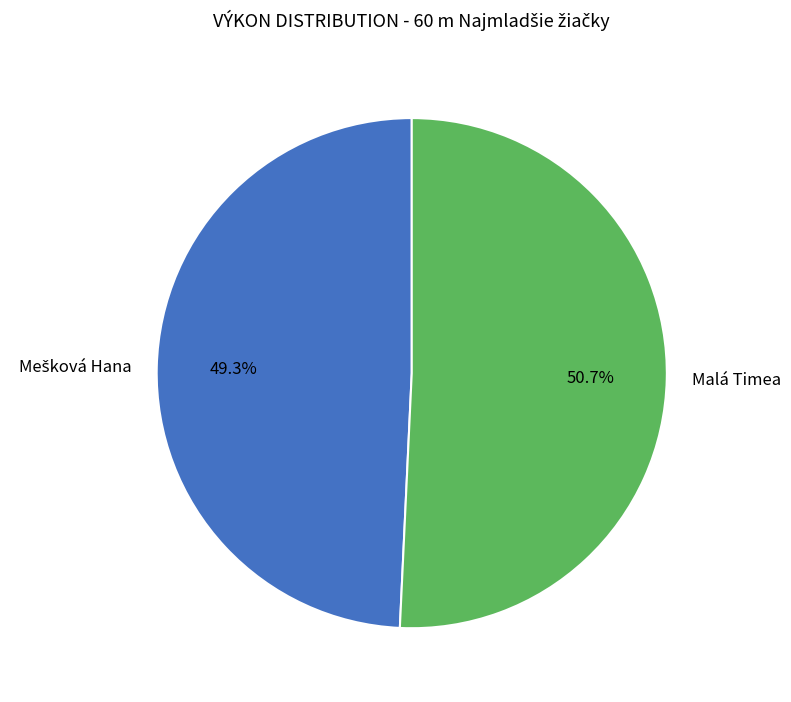

How many slices are in this pie chart?

2